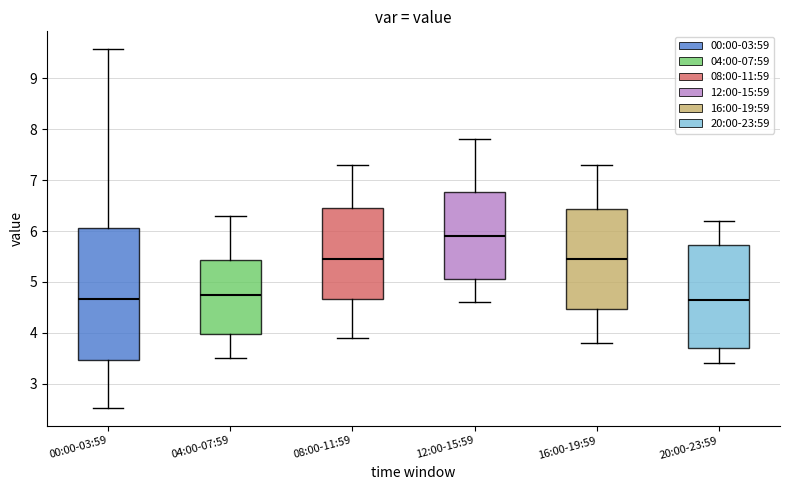

Reading left to right, read every box against the y-axis: the position of its median line, the range the box covers, and the ends of its whiskers. The values are not printed on the chart, so give them approximately, as read against the axis.

00:00-03:59: median 4.7, box 3.5 to 6.1, whiskers 2.5 to 9.6
04:00-07:59: median 4.8, box 4.0 to 5.4, whiskers 3.5 to 6.3
08:00-11:59: median 5.5, box 4.7 to 6.5, whiskers 3.9 to 7.3
12:00-15:59: median 5.9, box 5.1 to 6.8, whiskers 4.6 to 7.8
16:00-19:59: median 5.5, box 4.5 to 6.4, whiskers 3.8 to 7.3
20:00-23:59: median 4.7, box 3.7 to 5.7, whiskers 3.4 to 6.2